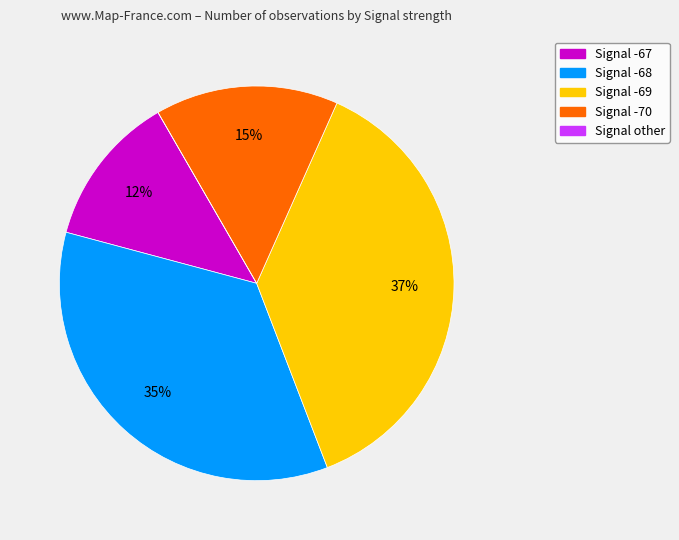

Does any single category account for the majority?

No